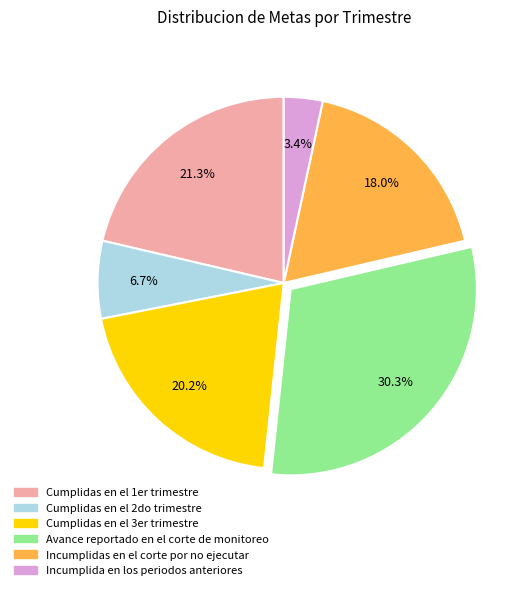

True or false: Incumplidas en el corte por no ejecutar accounts for 18% of the total.

True